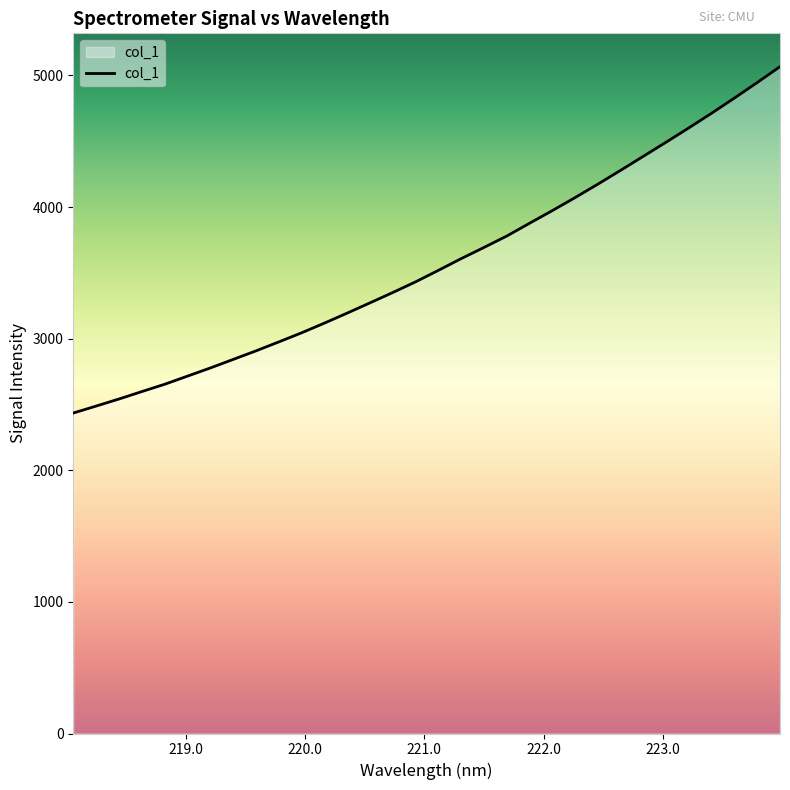

What is the minimum value shown in the chart?

2435.0